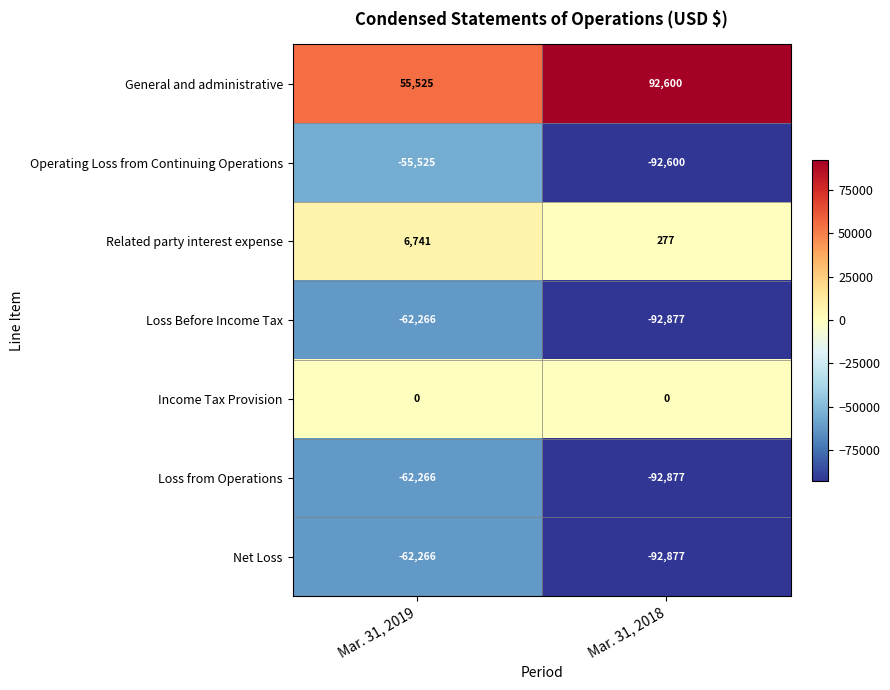

What is the maximum value shown in the chart?

92600